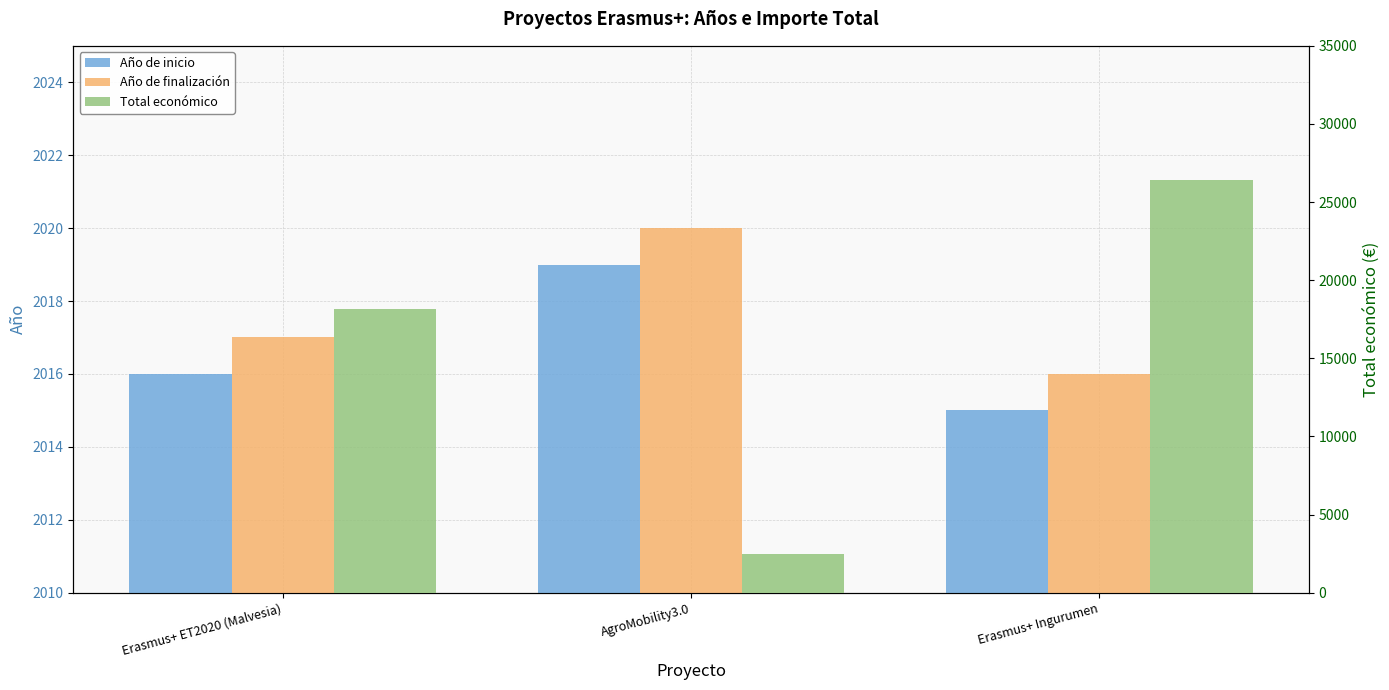

What is the sum of the Año de inicio values at Erasmus+ Ingurumen and AgroMobility3.0?

4034